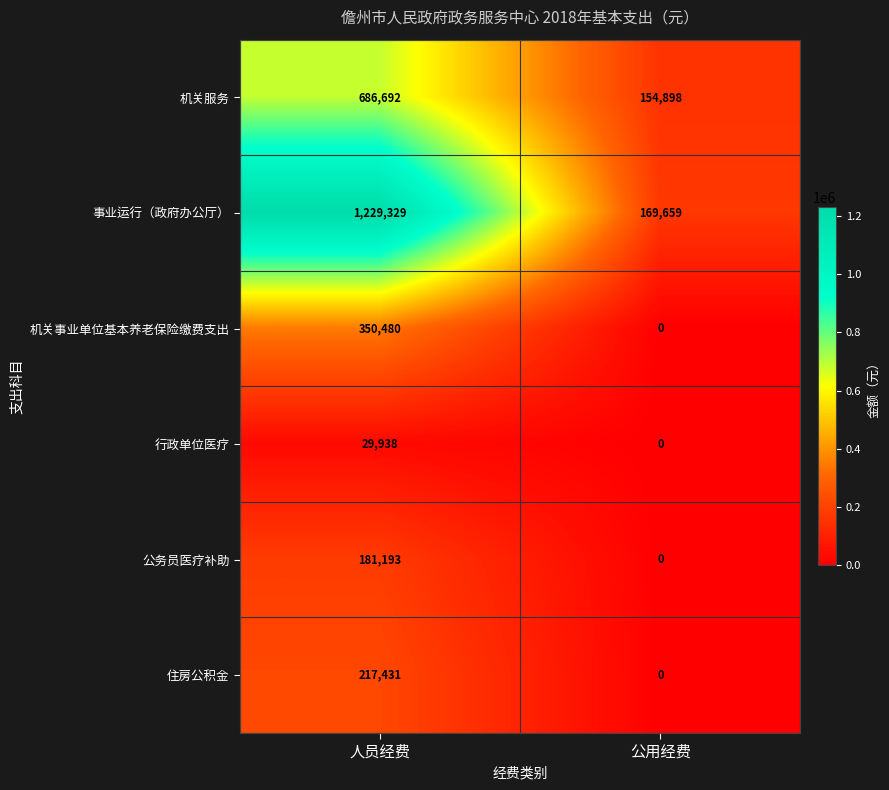

How many values in 行政单位医疗 are above zero?

1